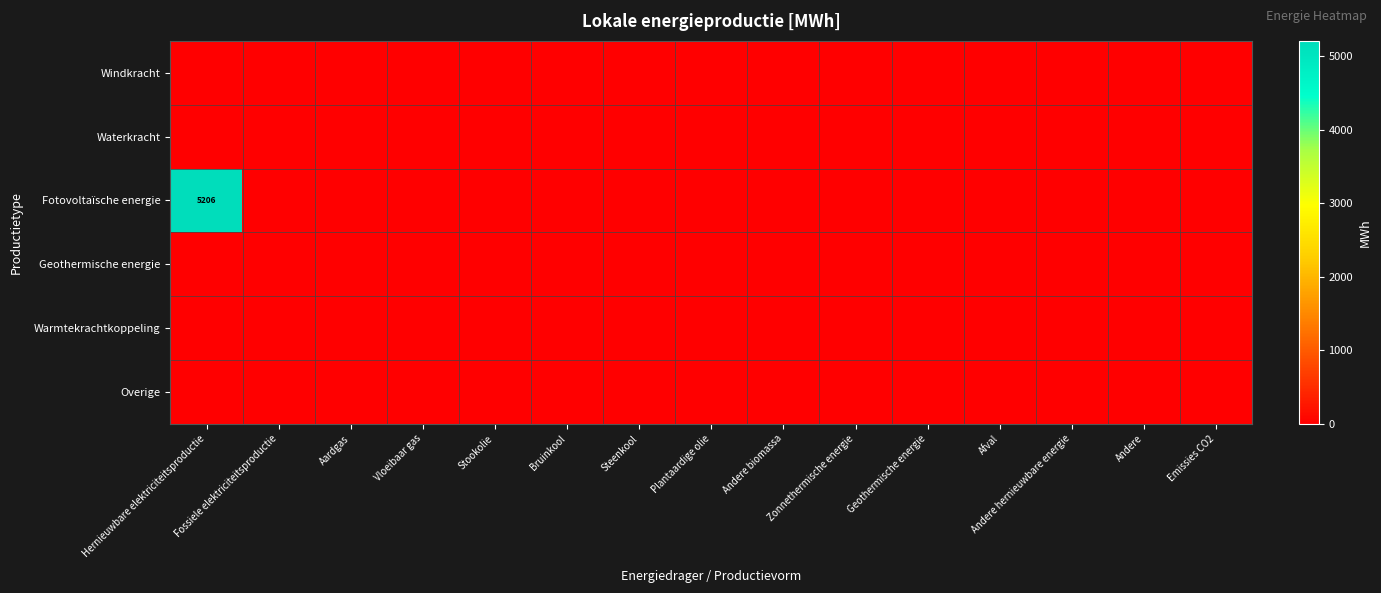

What is the maximum value shown in the chart?

5206.4